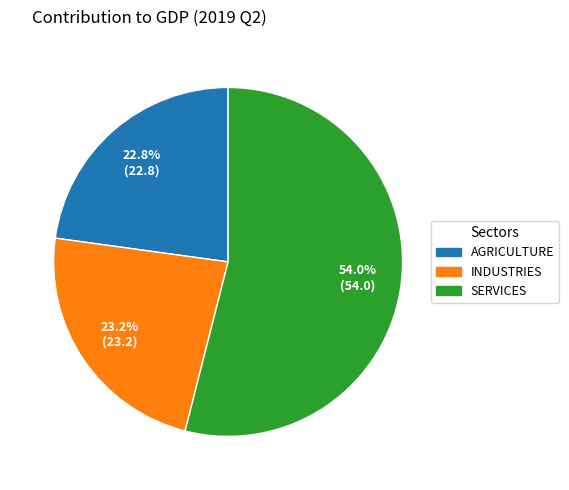

How many slices are in this pie chart?

3